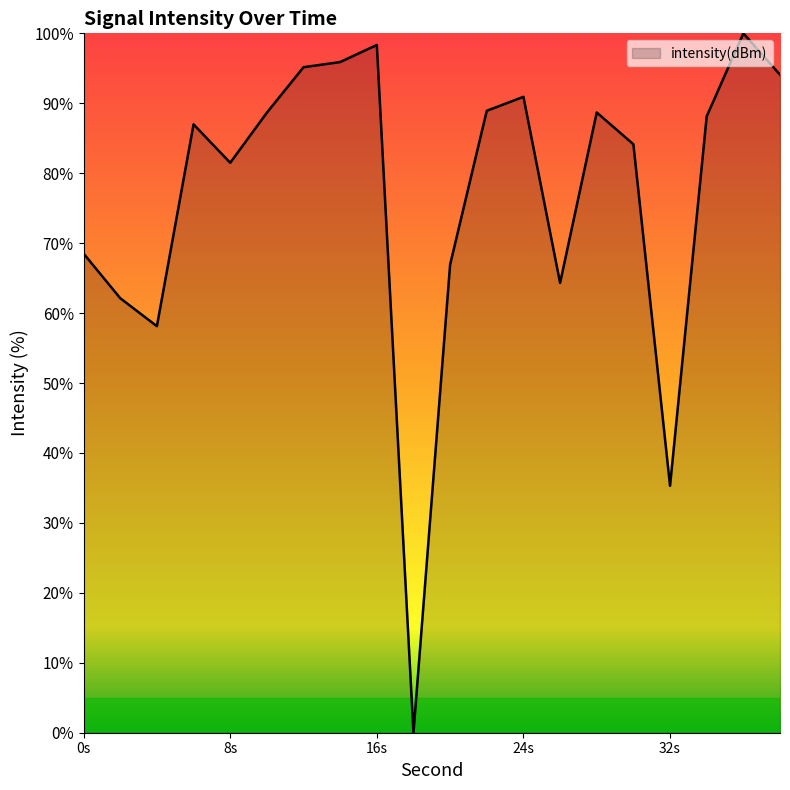

What is the difference between the maximum and minimum values?

100.0